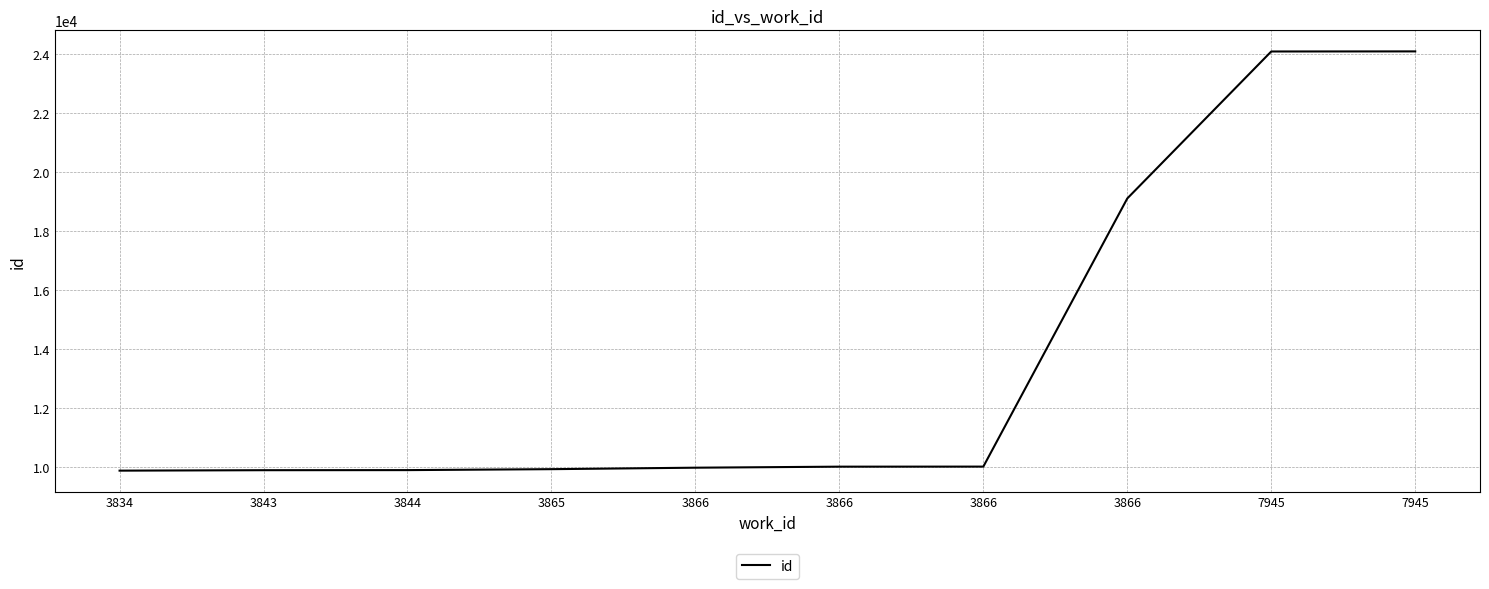

How many distinct data groups are displayed?

1